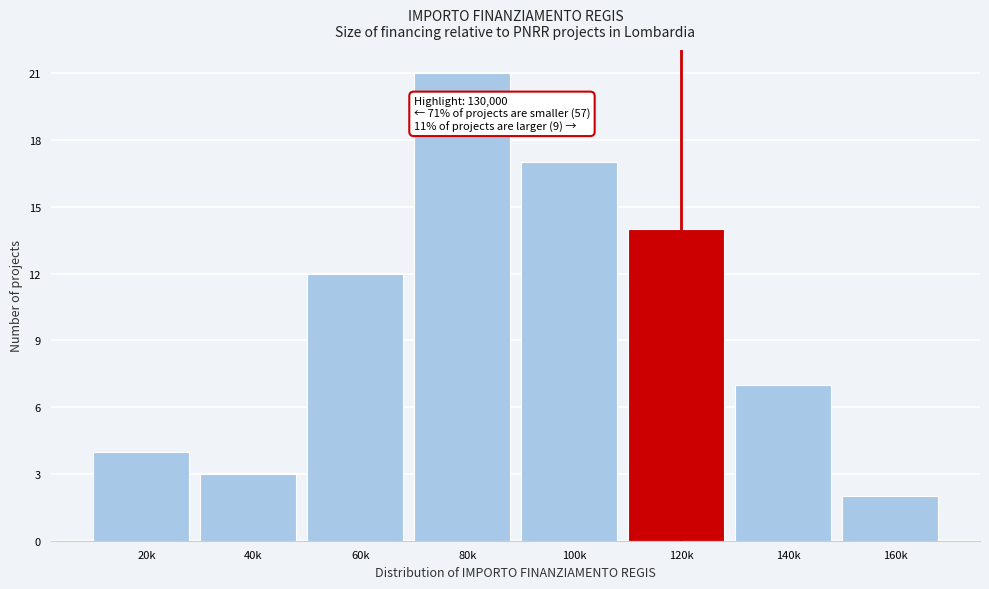

Reading left to right, extract all data points from this chart.

20k=4	40k=3	60k=12	80k=21	100k=17	120k=14	140k=7	160k=2